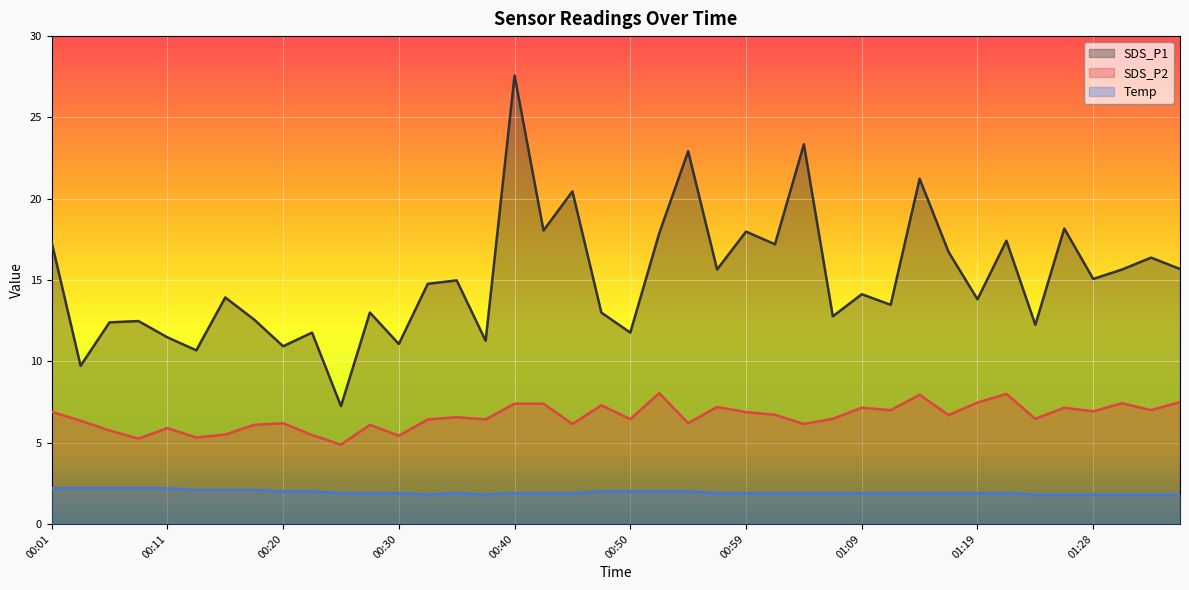

Which series has the largest total across all categories?

SDS_P1